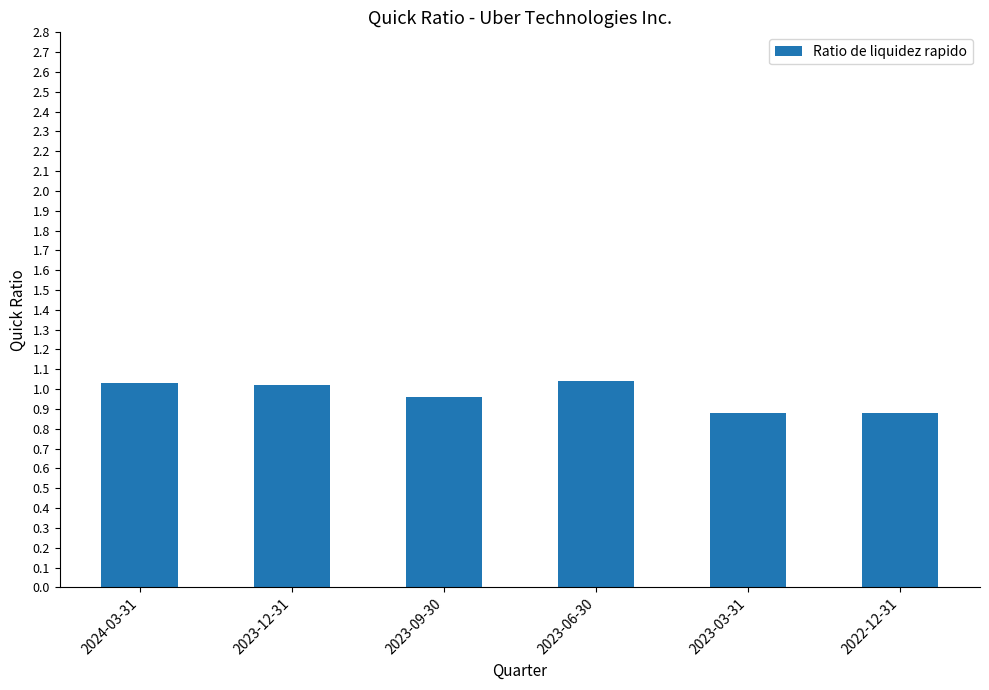

How many values exceed 1?

3